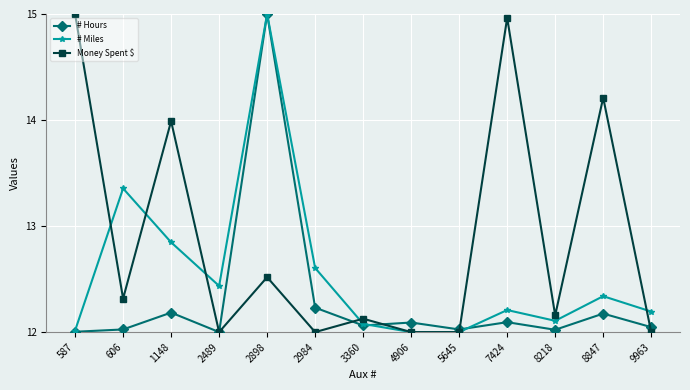

Is it true that Money Spent $ equals 12.0 at 4906?

True